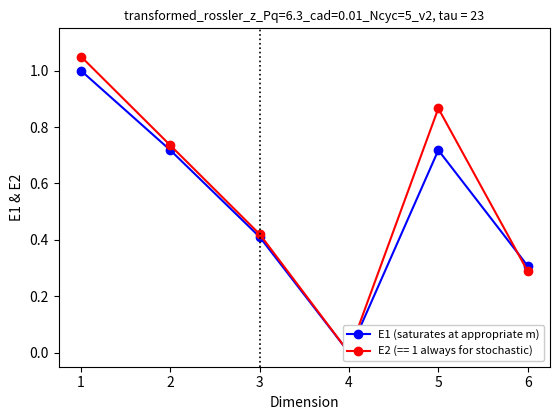

Reading right to left, transcribe all the data shown in this chart.

6=0.3	5=0.7	4=0.0	3=0.4	2=0.7	1=1.0